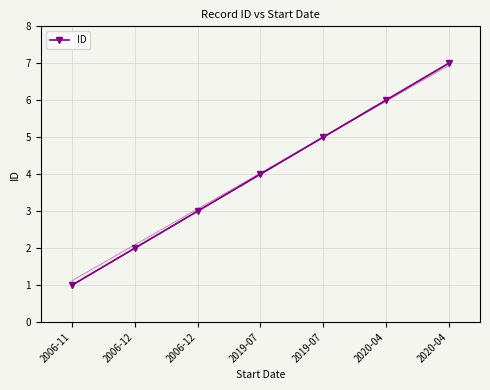

Which category has the highest value across all series?

2020-04